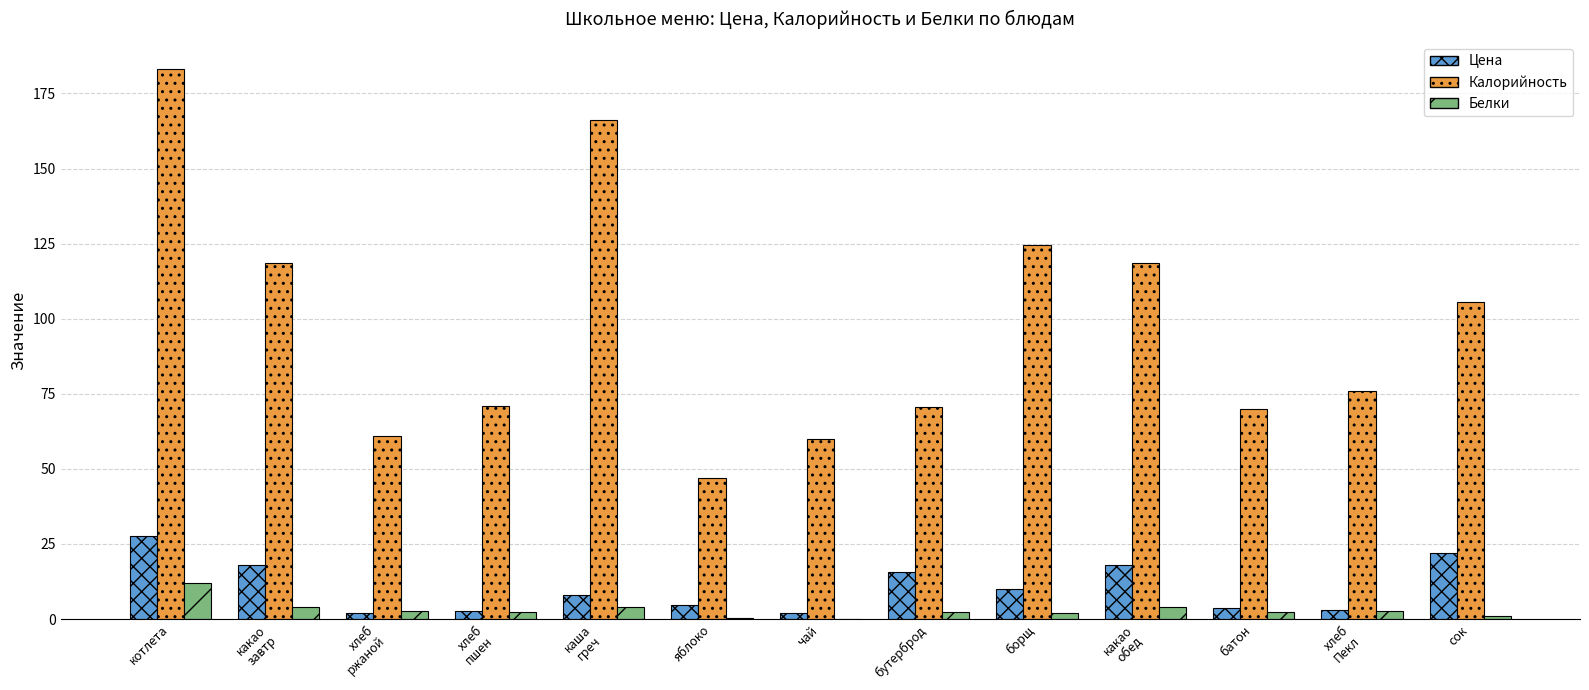

True or false: Цена has a value of 9.9 at борщ.

True